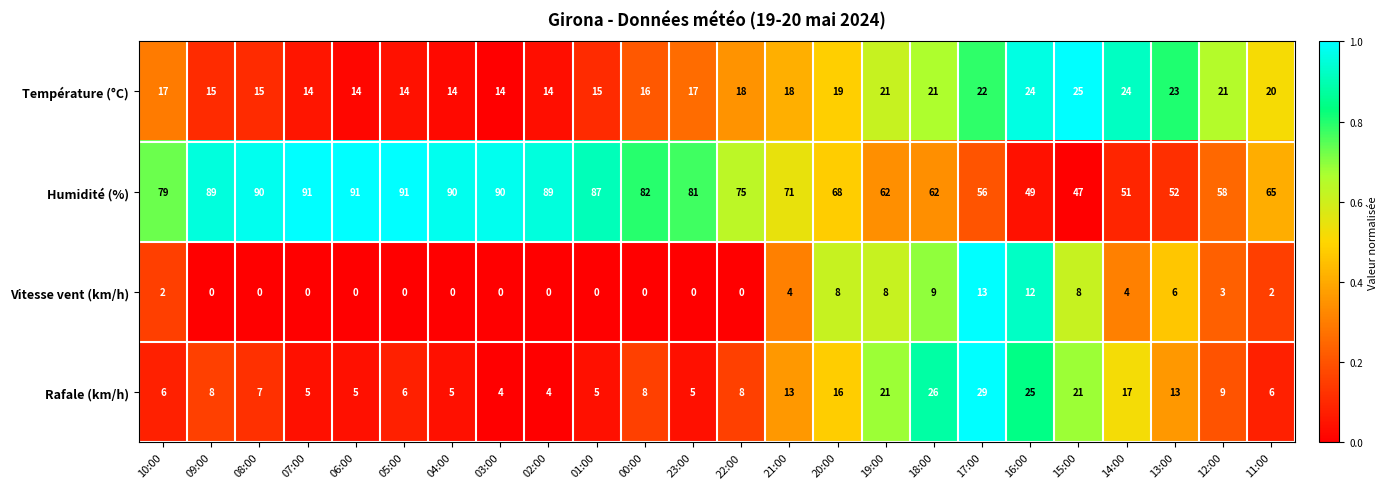

What is the sum of the Température (°C) values at 19:00 and 12:00?

42